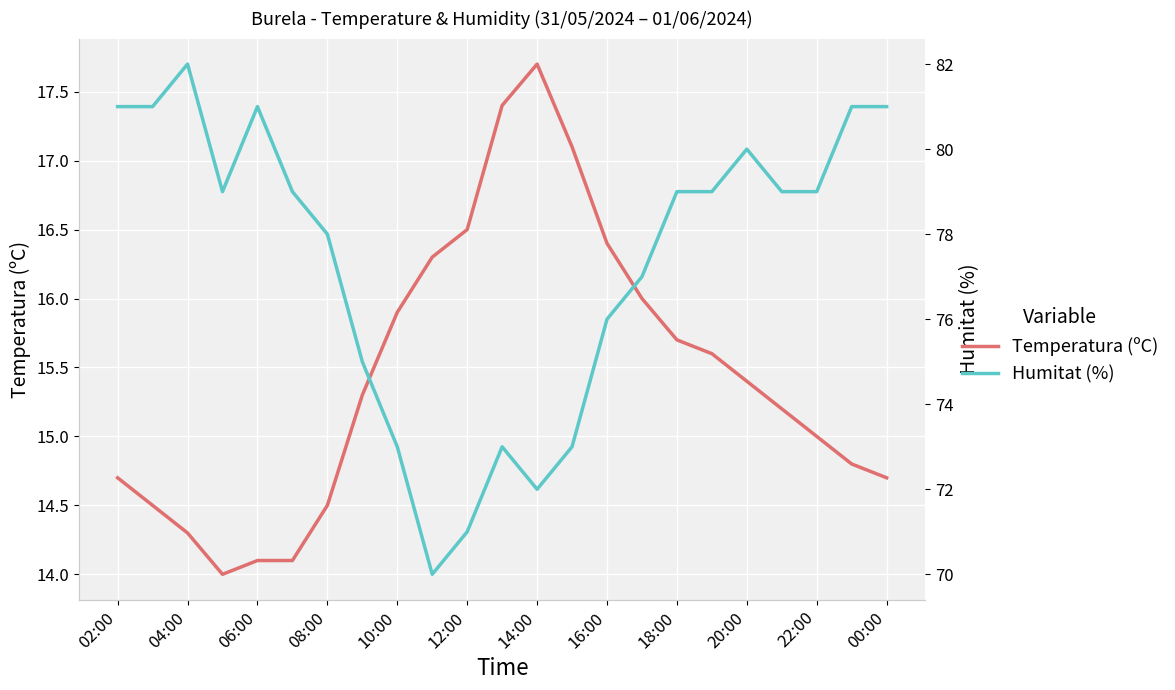

Is it true that Temperatura (ºC) equals 5.6 at 08:00?

False